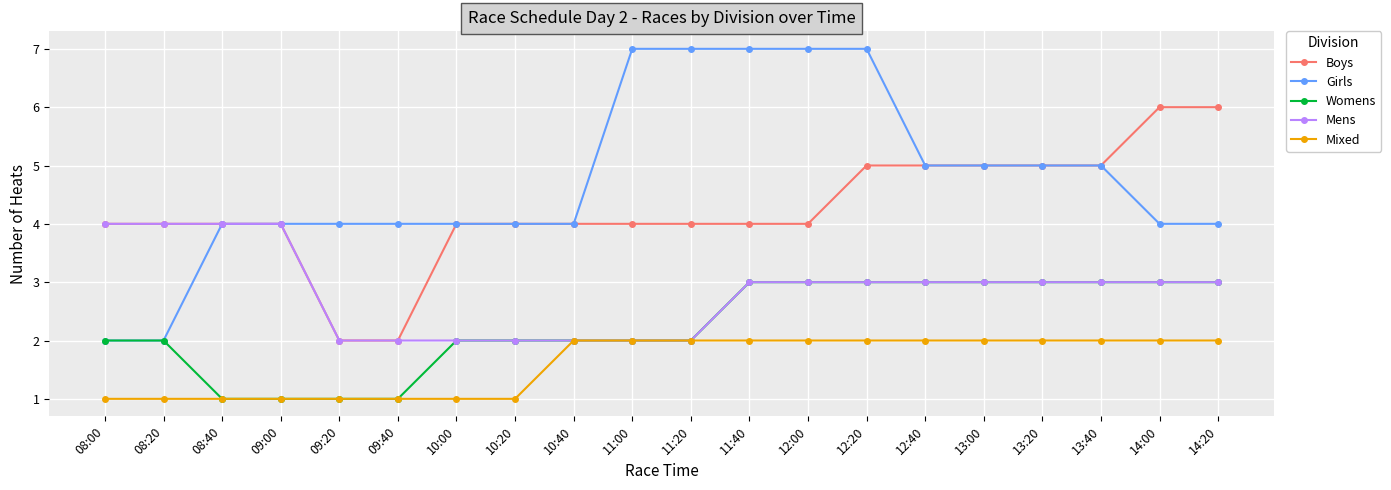

At how many categories does at least one series exceed 2?

20